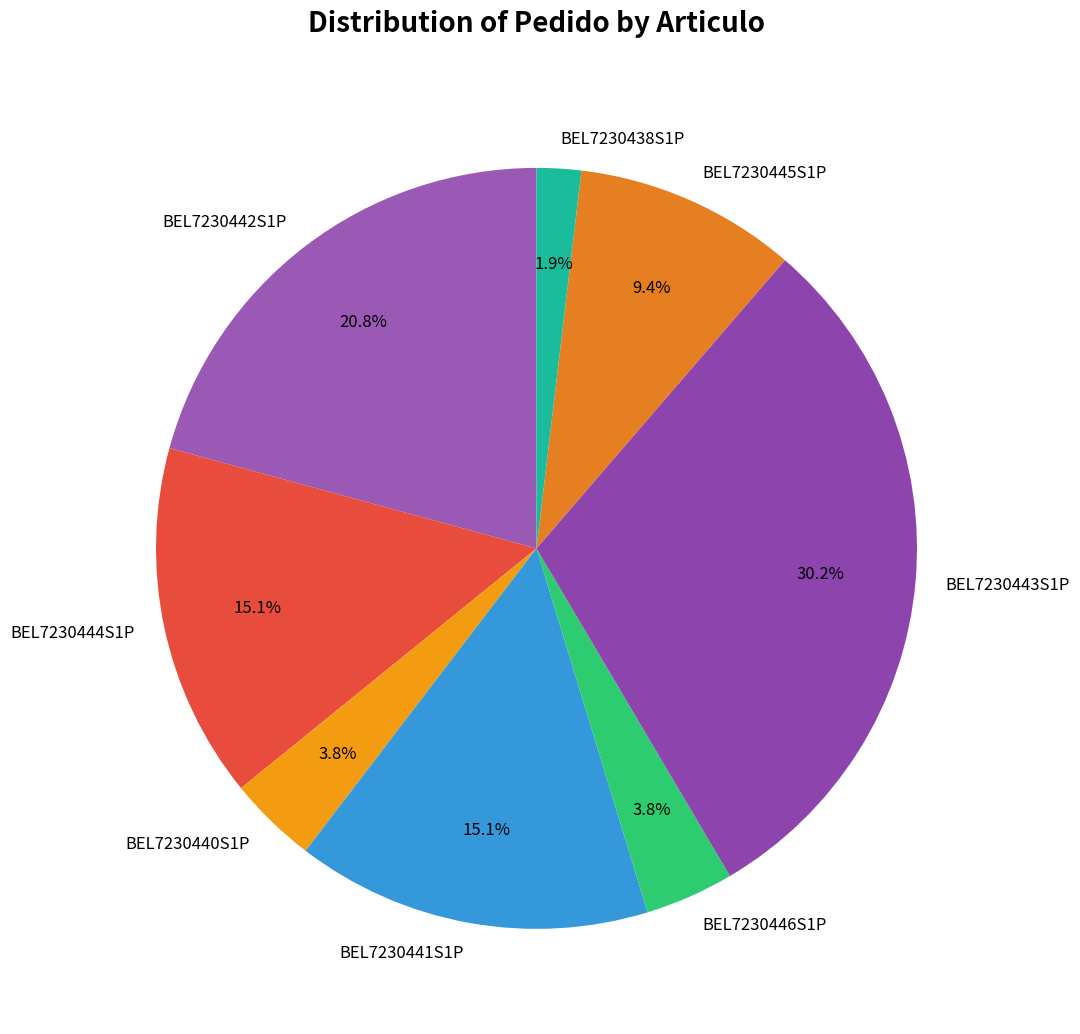

Is it true that BEL7230438S1P is 2% of the pie?

True